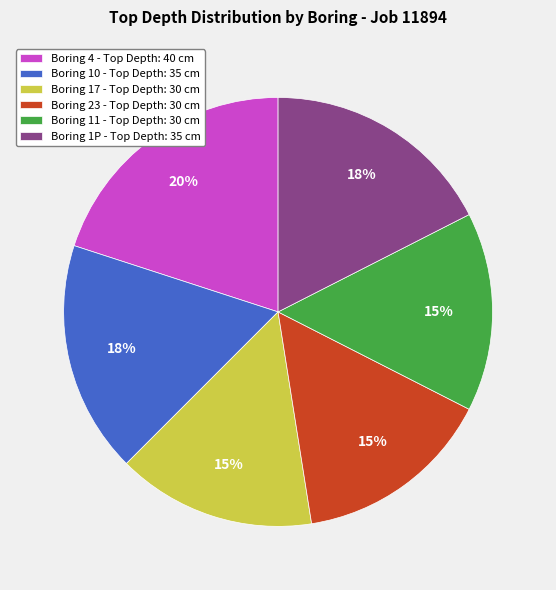

To the nearest percent, what is the difference between the largest and smallest slice percentages?

5%